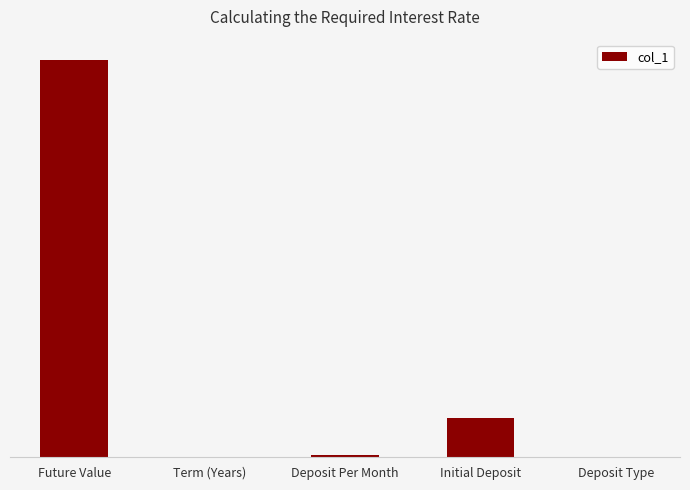

What is the difference between the maximum and minimum values?

100000